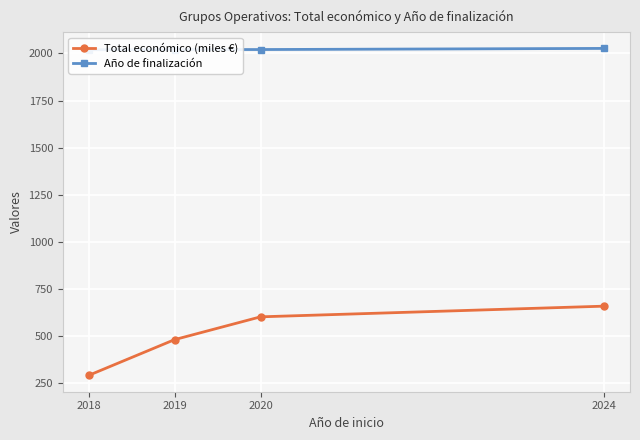

List the labels in order of Total económico (miles €) value, smallest first.

2018, 2019, 2020, 2024